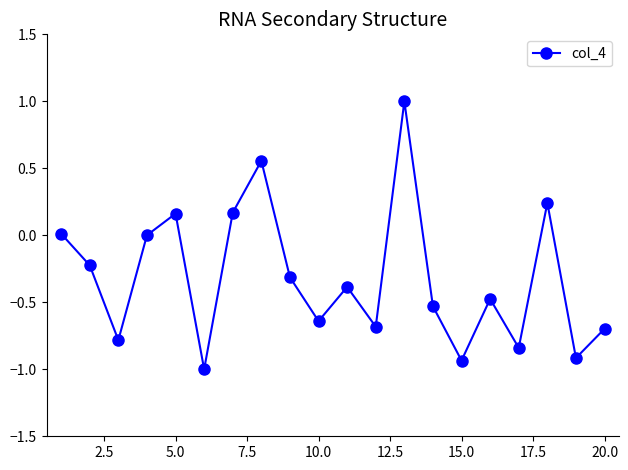

What is the sum of all values?

-6.3